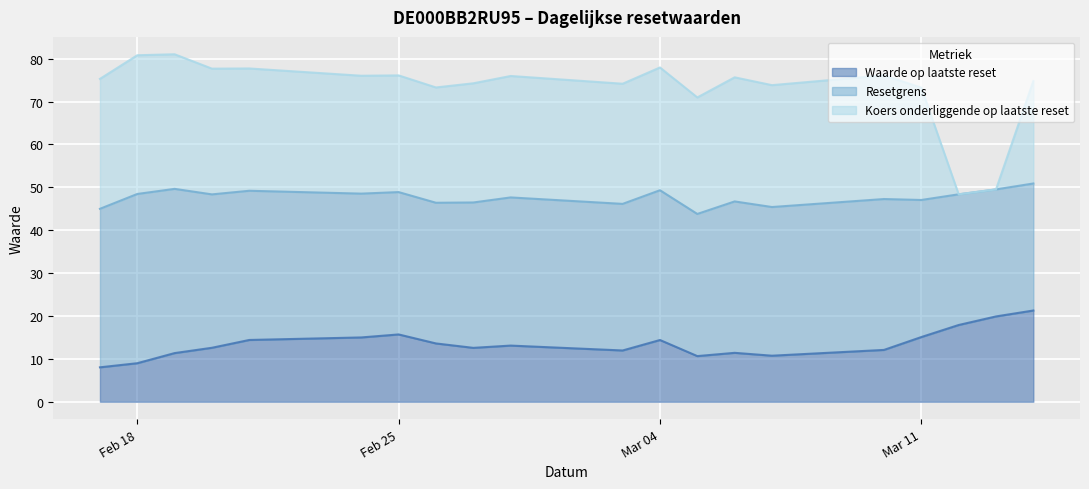

What is the maximum value for Waarde op laatste reset?

21.3